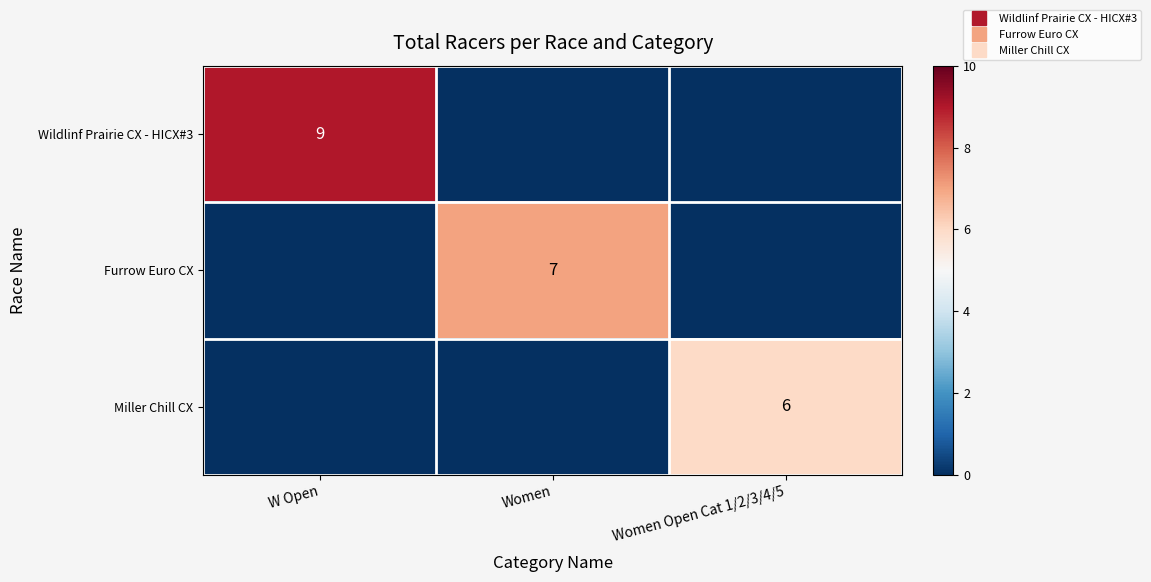

What is the spread (max minus min) of values at W Open?

9